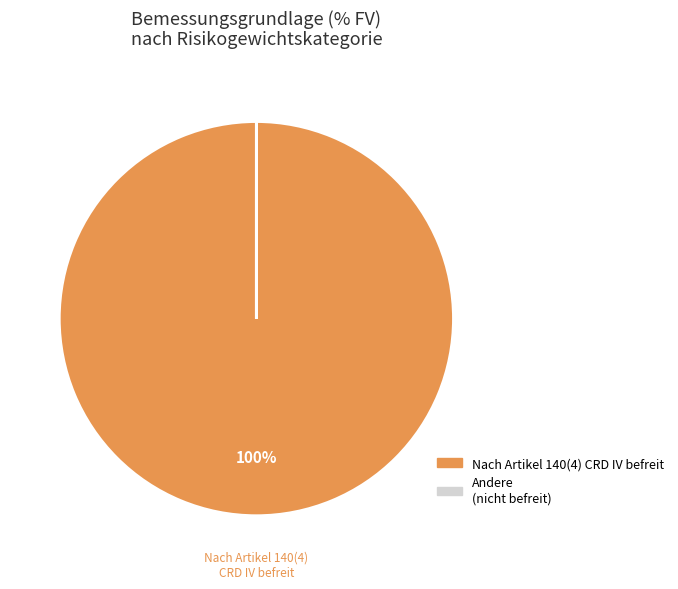

Is there a majority slice in this chart?

Yes